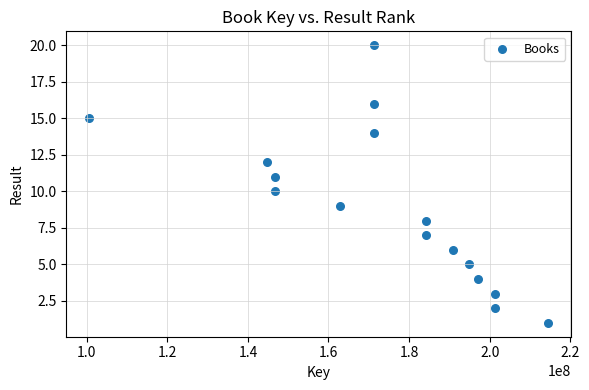

What is the range of X values (max minus min)?

113951789